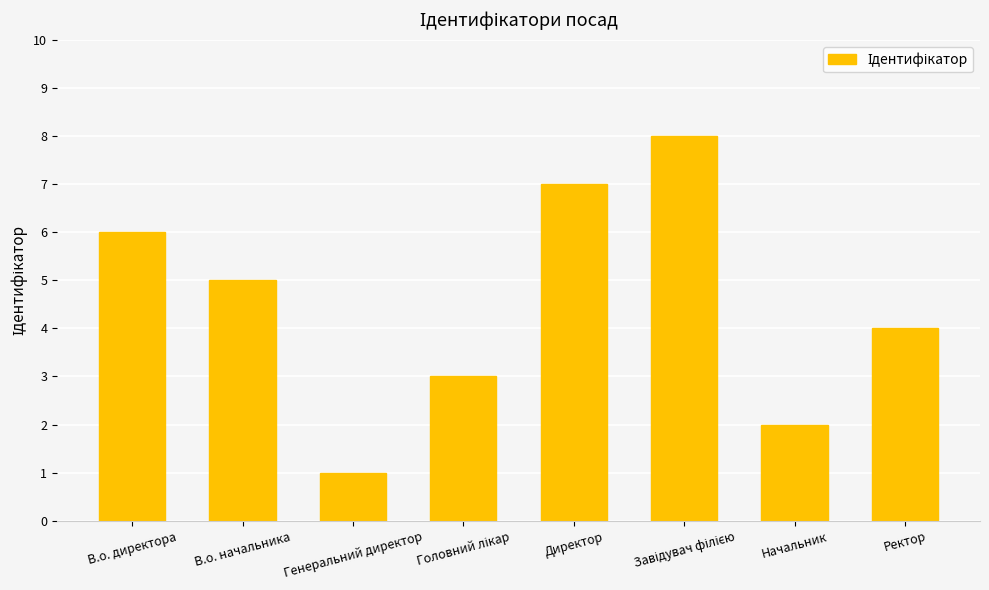

What is the greatest value displayed?

8